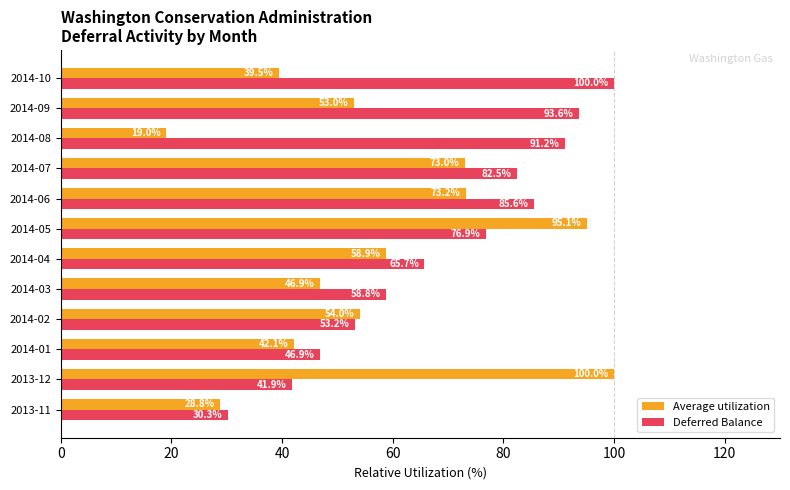

List the series in order of their overall mean, lowest first.

Average utilization, Deferred Balance